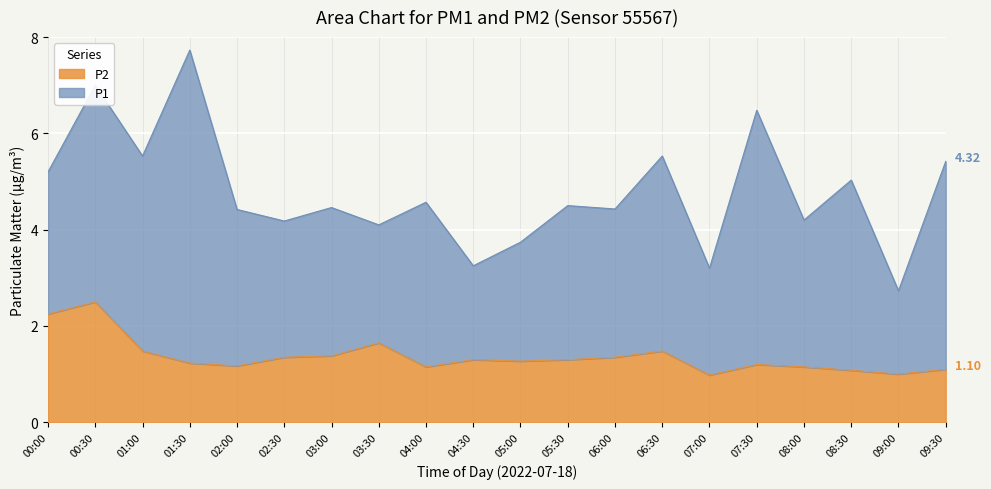

What is the maximum value shown in the chart?

2.5